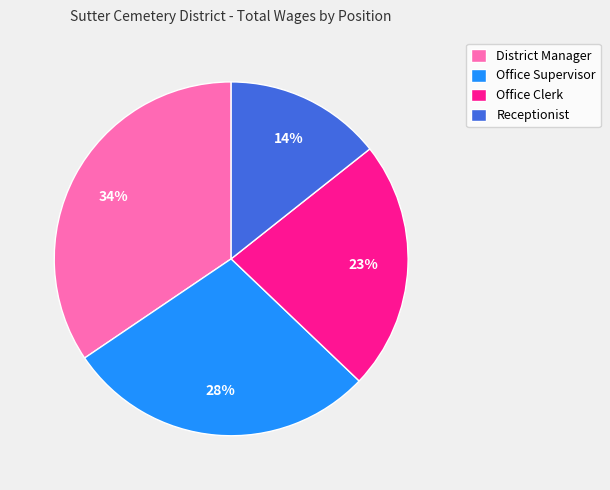

Is it true that Office Clerk is 35% of the pie?

False